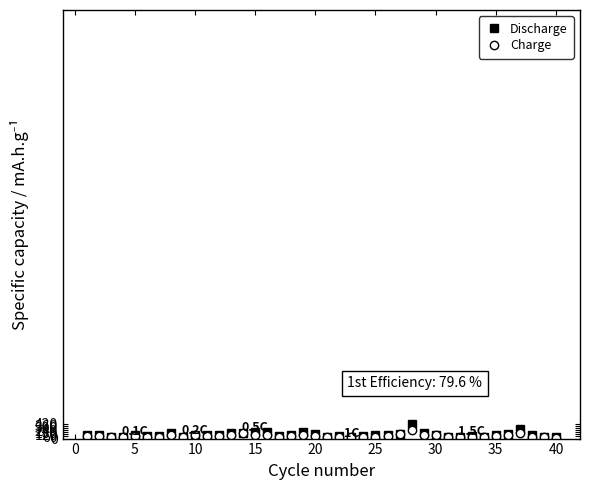

List the series in order of their overall mean, lowest first.

Charge, Discharge